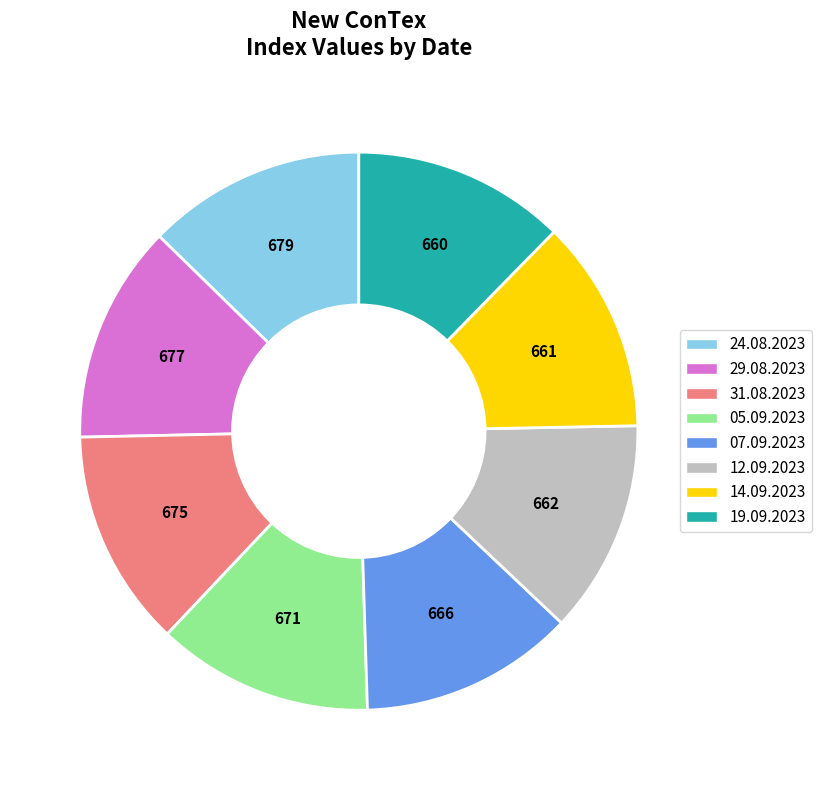

Does 31.08.2023 represent more than half of the total?

No